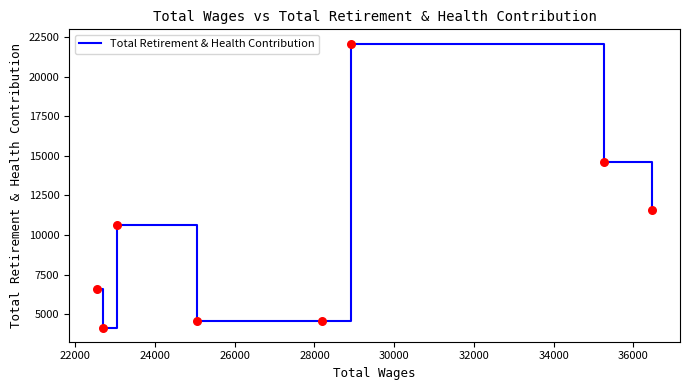

How many interior local valleys (lower than both neighbors) does the data have?

2